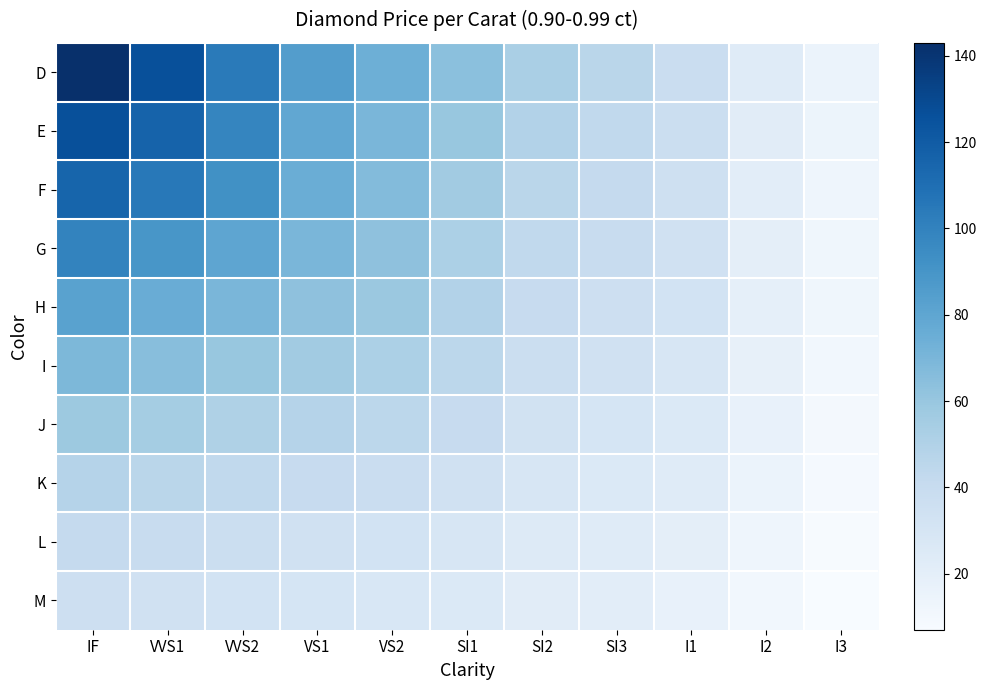

Which series has the widest spread of values?

D